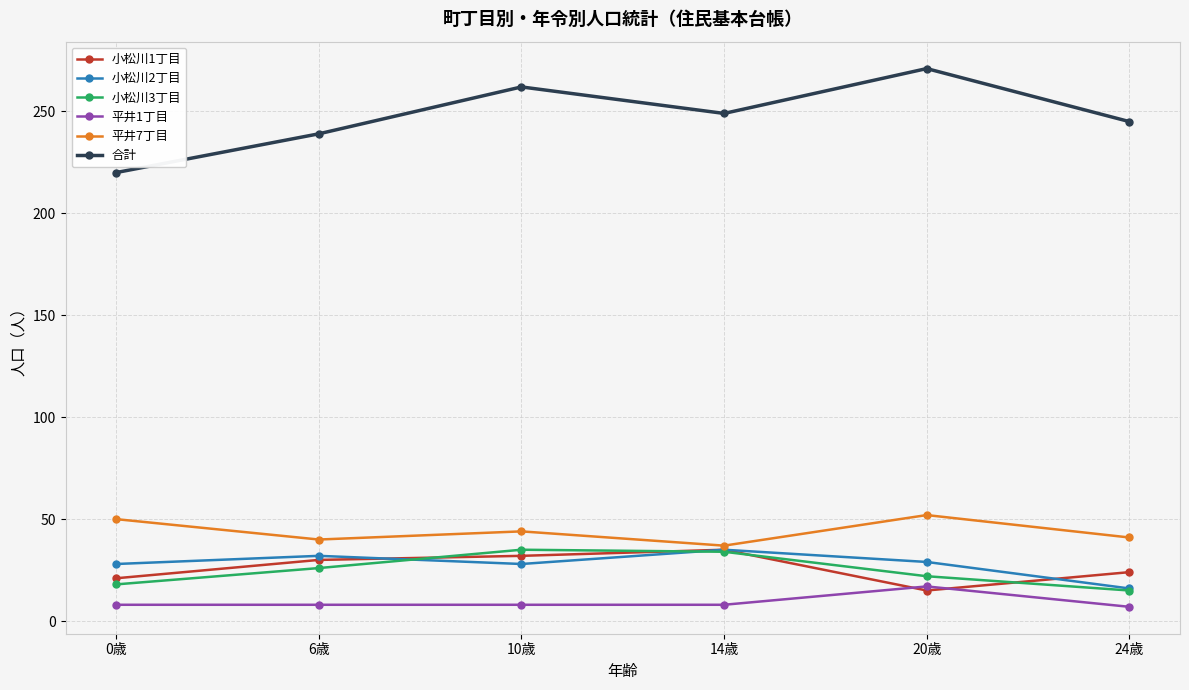

The value of 平井7丁目 at 10歳 is 69. True or false?

False